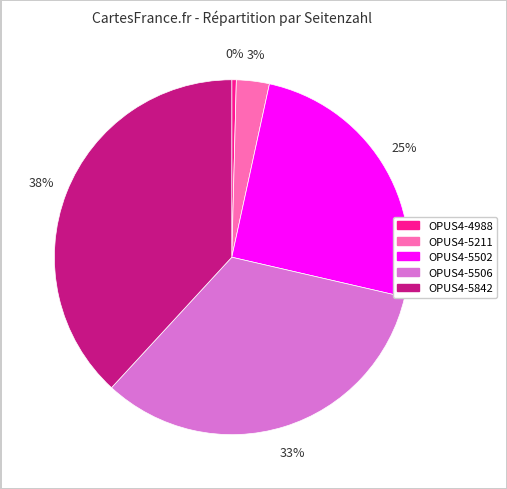

Do OPUS4-5506 and OPUS4-5502 together represent more than half of the pie?

Yes